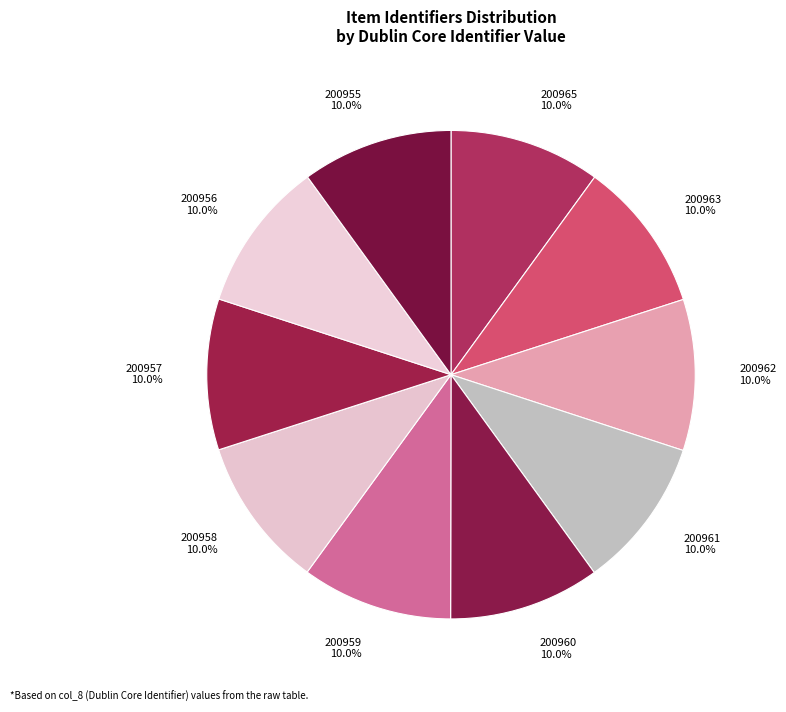

What is the total percentage of 200959 and 200961?

20.0%